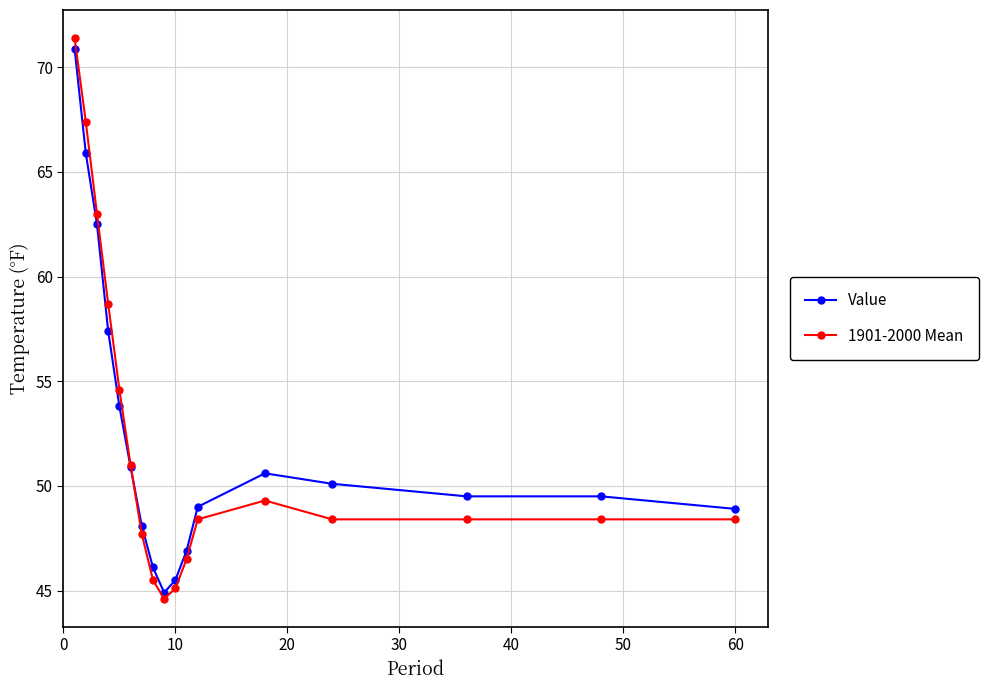

How many intersections are there between Value and 1901-2000 Mean?

1